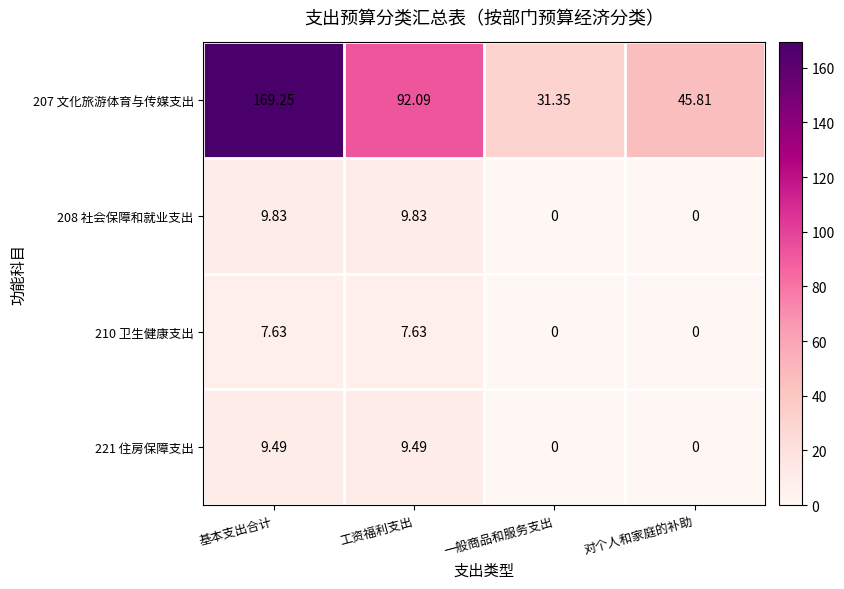

List the series in order of their peak value, lowest first.

210 卫生健康支出, 221 住房保障支出, 208 社会保障和就业支出, 207 文化旅游体育与传媒支出